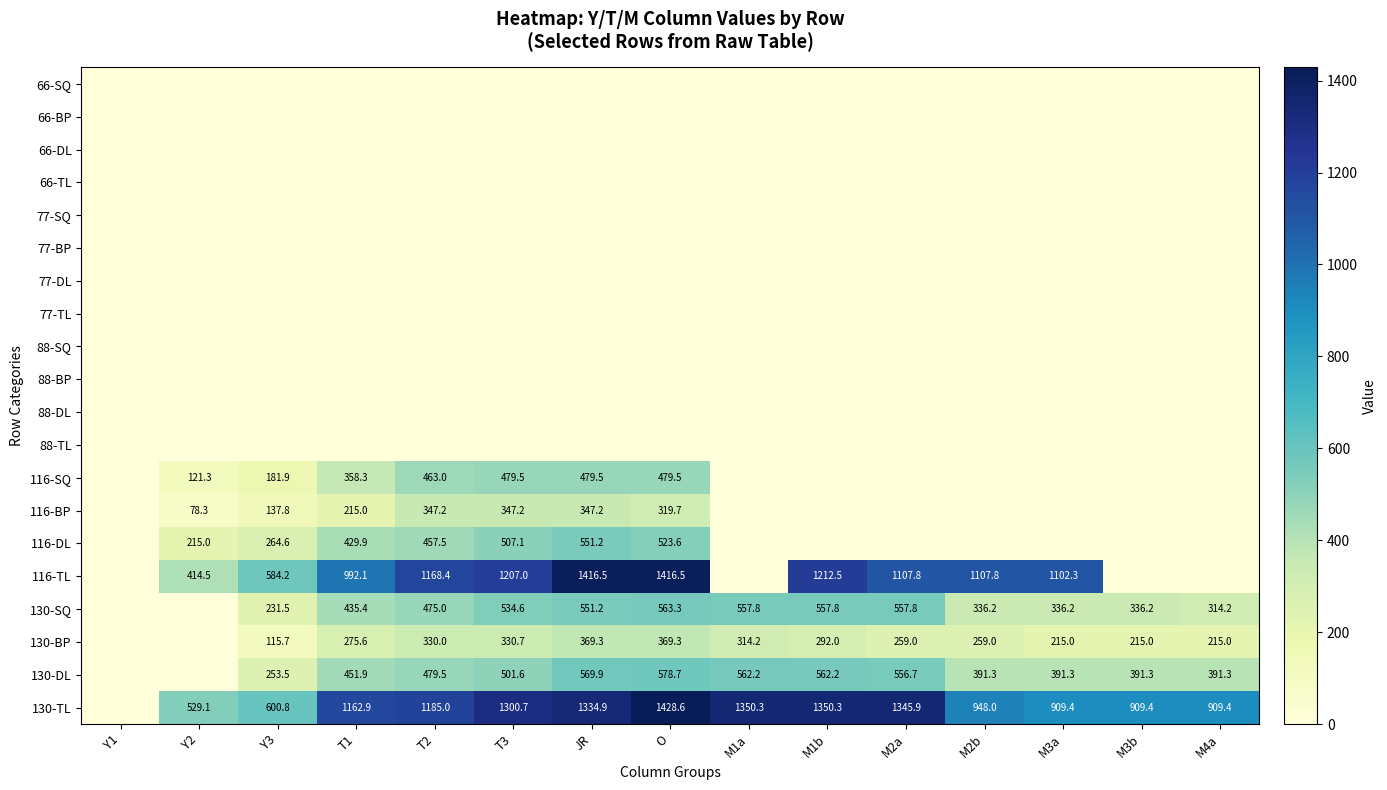

Which label corresponds to the largest value in the chart?

O